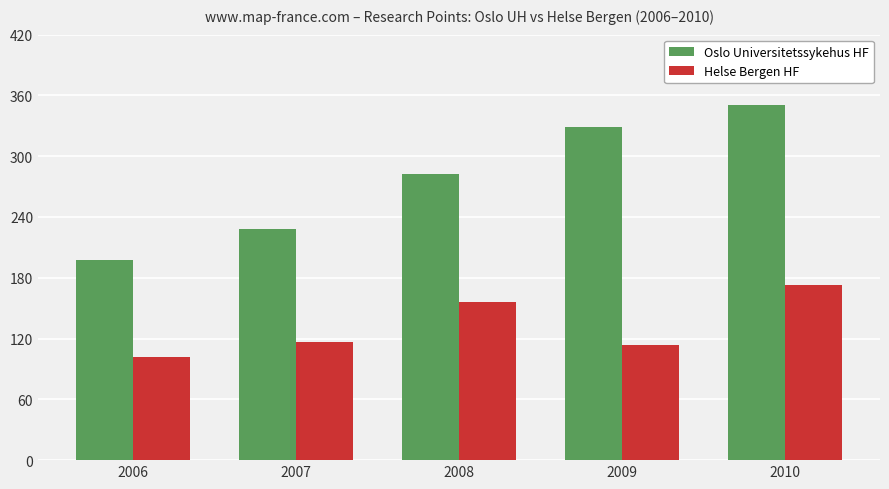

What are all the series names shown in the legend?

Oslo Universitetssykehus HF, Helse Bergen HF